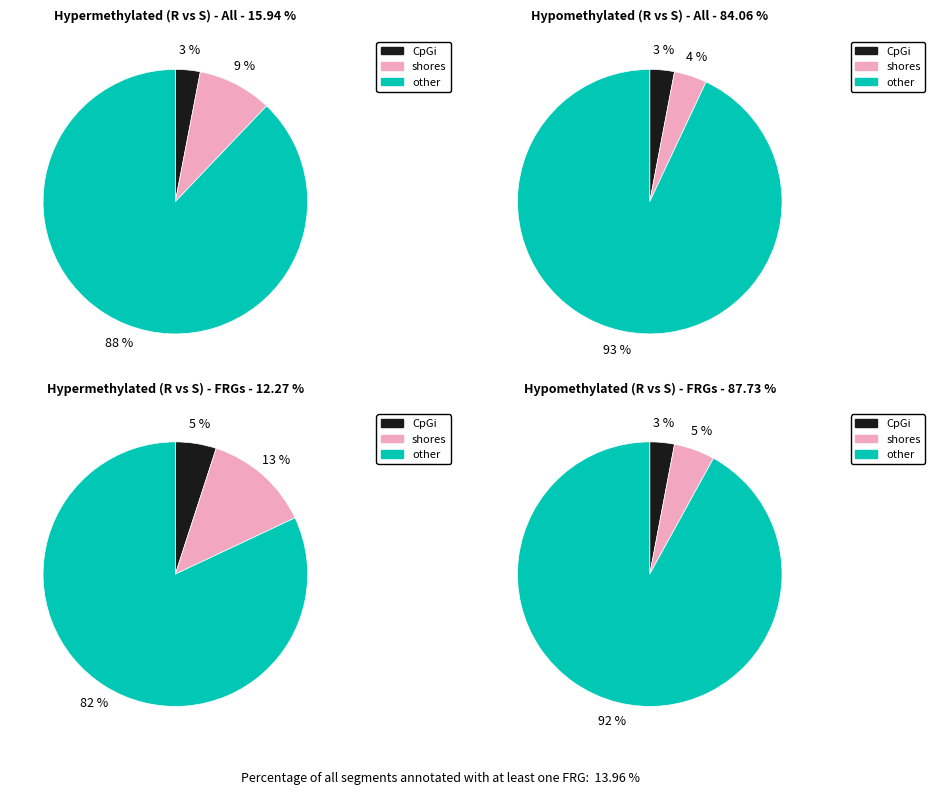

To the nearest percent, what is the average slice percentage?

8%